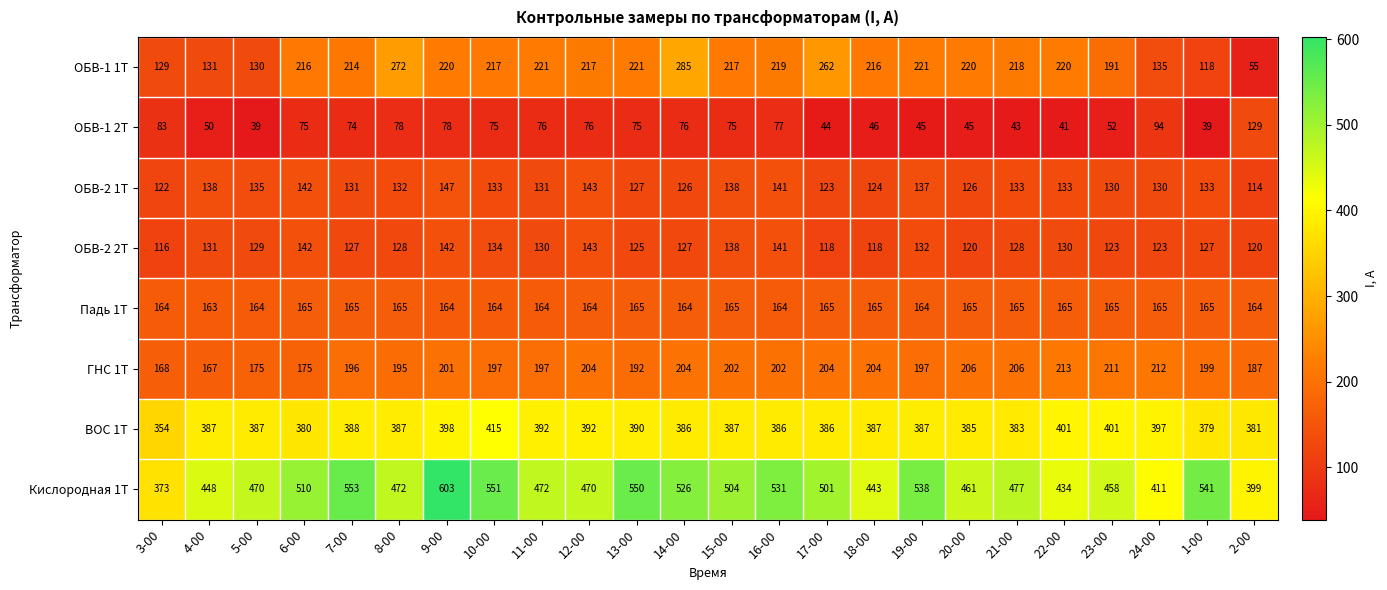

At which label does ОБВ-2 1Т first exceed 133?

4-00